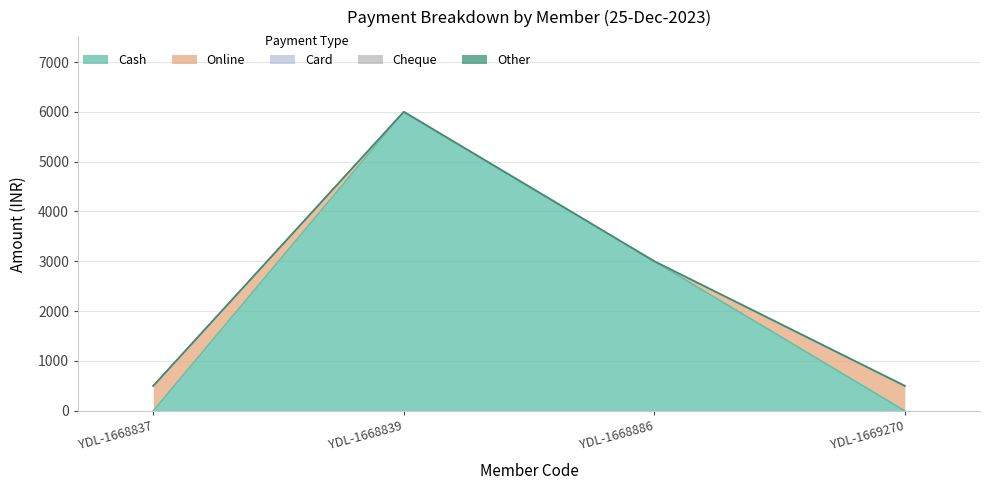

At which label is Online closest to 250?

YDL-1668837